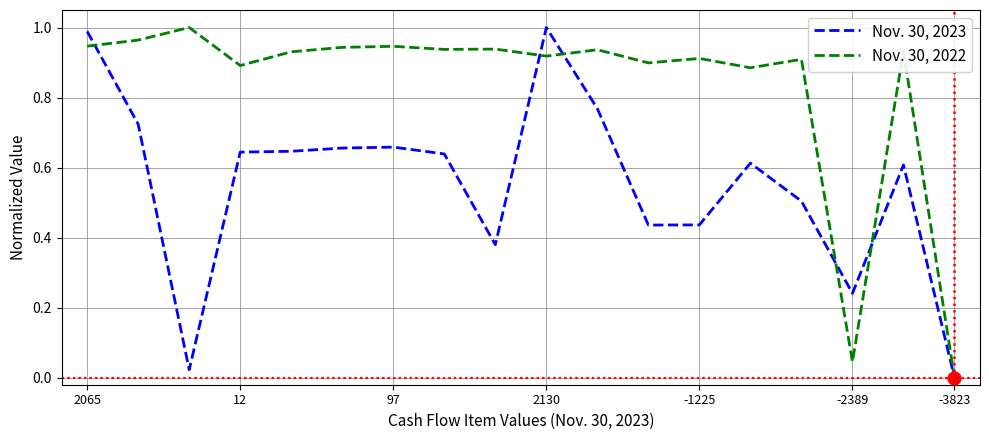

Which series has the largest total across all categories?

Nov. 30, 2022